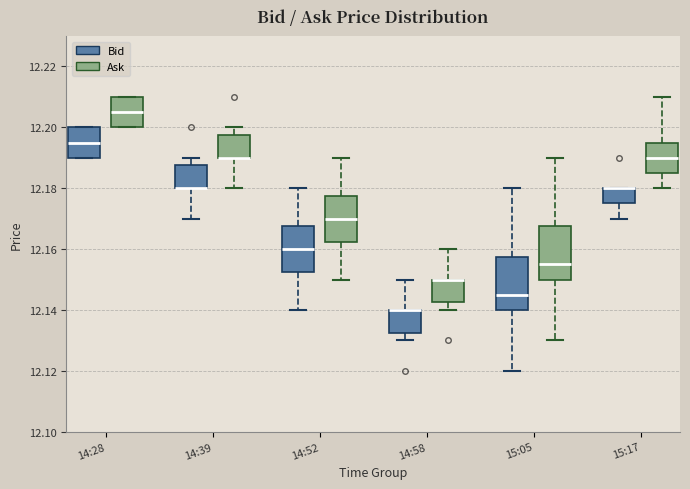

Where does the lower whisker of the box for 14:58 (Bid) end on the y-axis? The values are not printed on the chart, so give them approximately, as read against the axis.

12.130